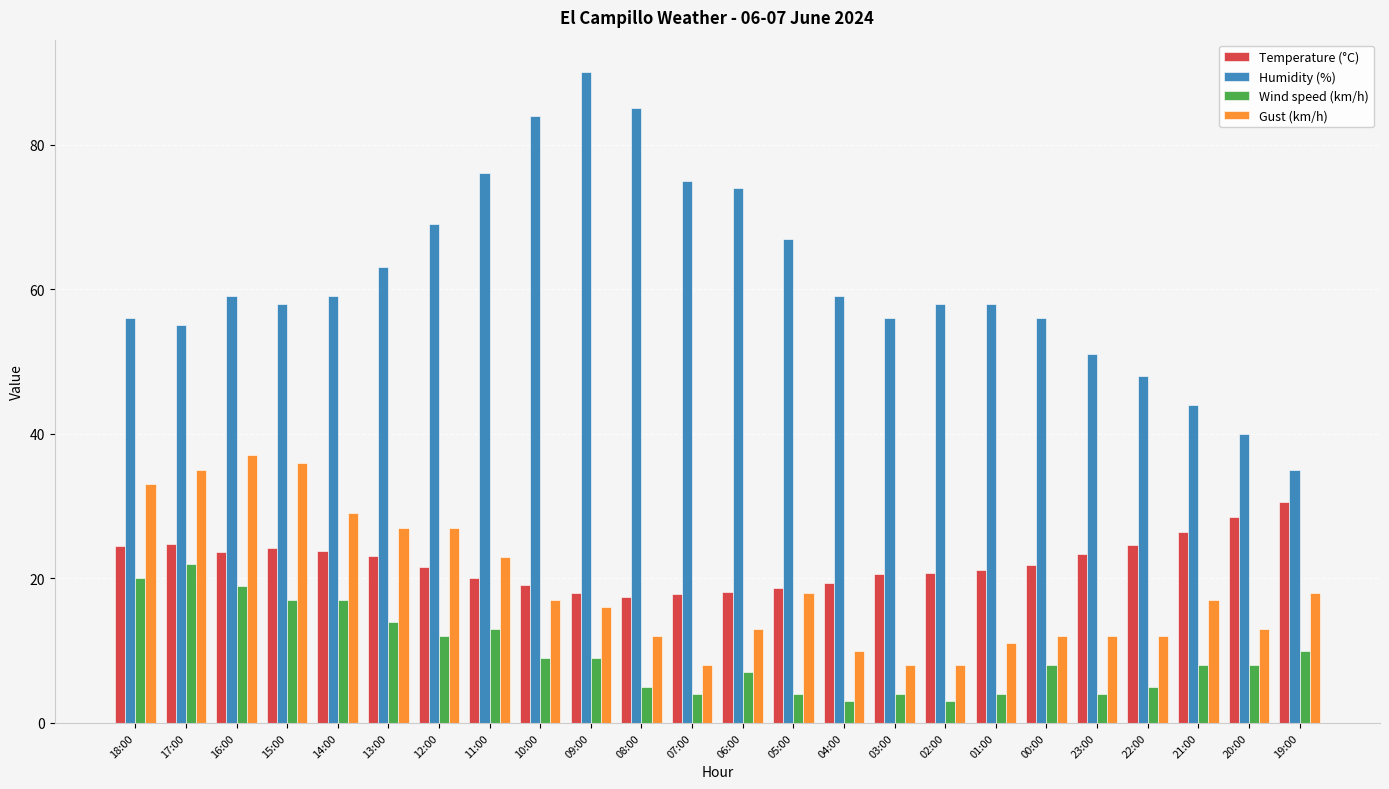

Is the value of Gust (km/h) at 03:00 greater than the value of Wind speed (km/h) at 16:00?

No